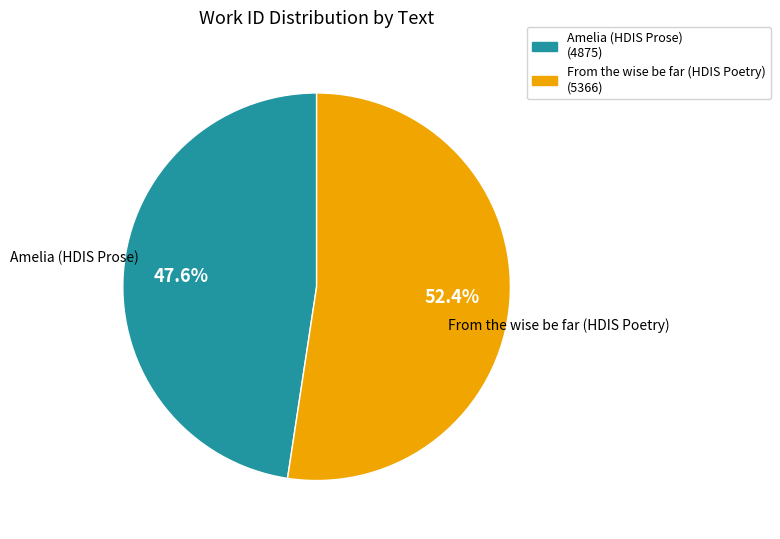

What is the largest slice in the pie chart?

From the wise be far (HDIS Poetry)